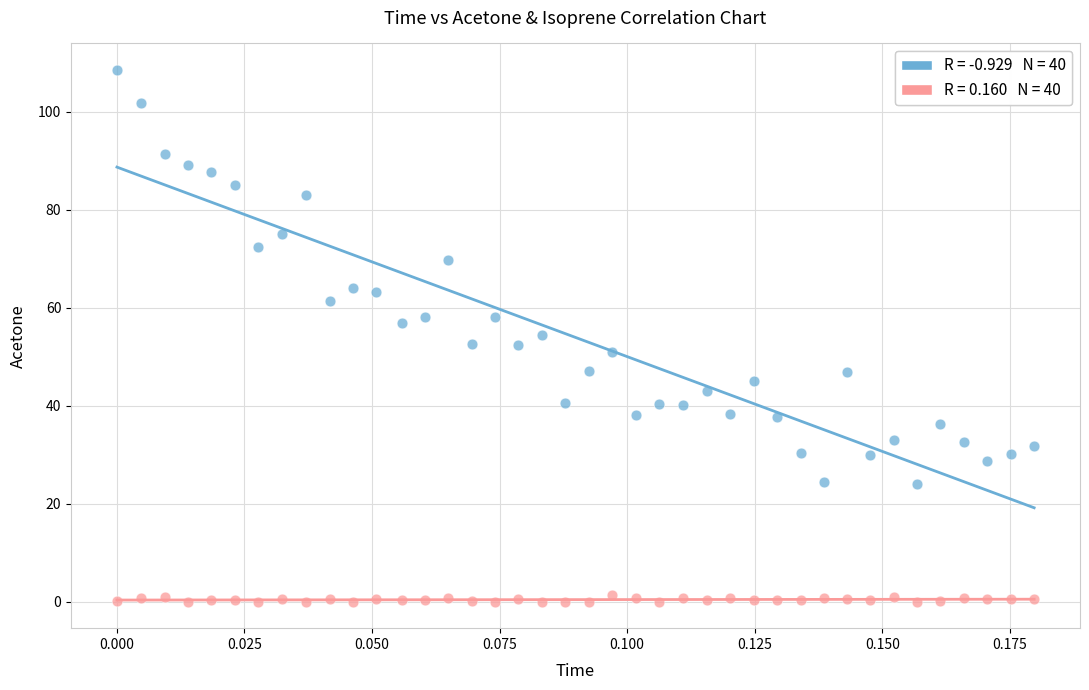

How many points are shown in the scatter plot?

80